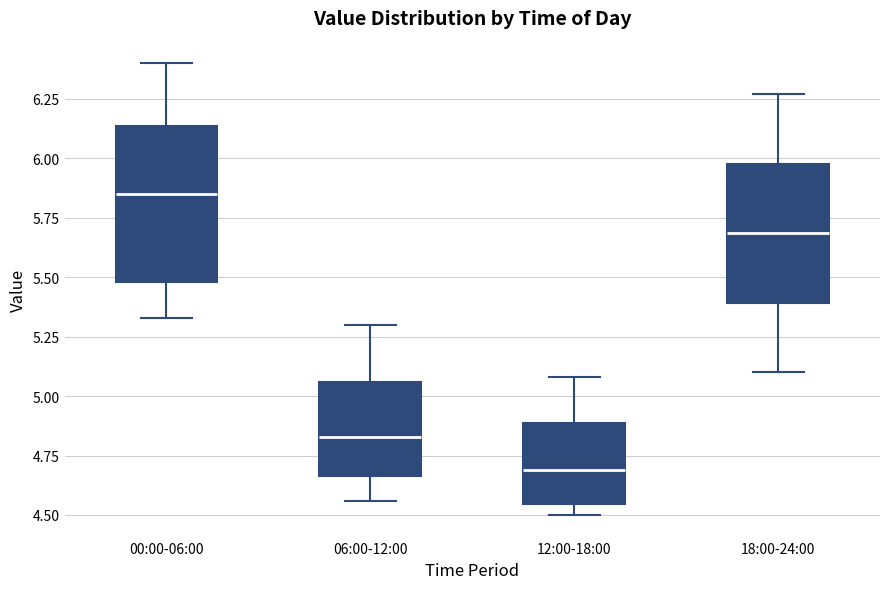

Reading left to right, transcribe this box plot: for each box, give where its median line is, the range the box spans, and where its two whiskers end, as read against the y-axis. The values are not printed on the chart, so give them approximately, as read against the axis.

00:00-06:00: median 5.85, box 5.50 to 6.15, whiskers 5.35 to 6.40
06:00-12:00: median 4.85, box 4.65 to 5.05, whiskers 4.55 to 5.30
12:00-18:00: median 4.70, box 4.55 to 4.90, whiskers 4.50 to 5.10
18:00-24:00: median 5.70, box 5.40 to 6.00, whiskers 5.10 to 6.25